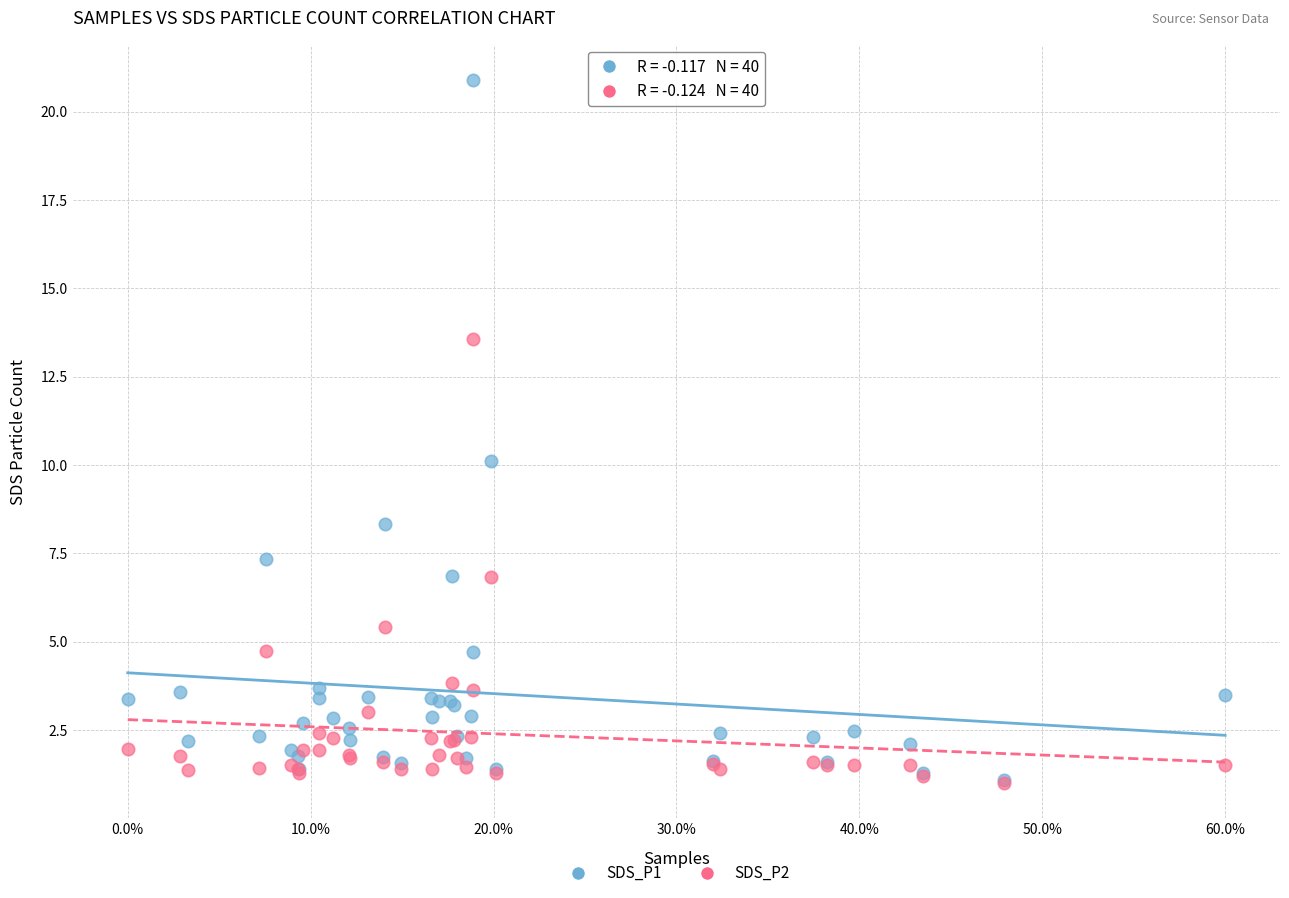

Which series has the widest spread of Y values?

SDS_P1